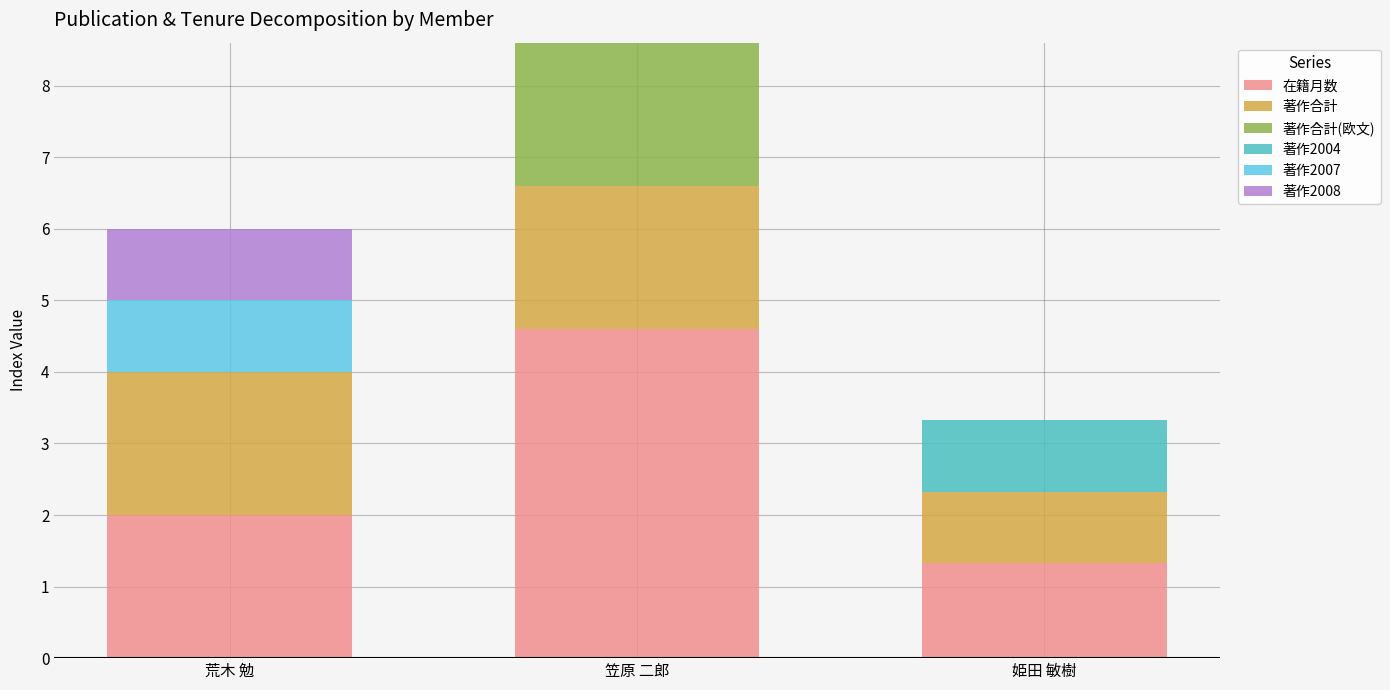

Are the bars grouped side by side (vs. stacked)?

No